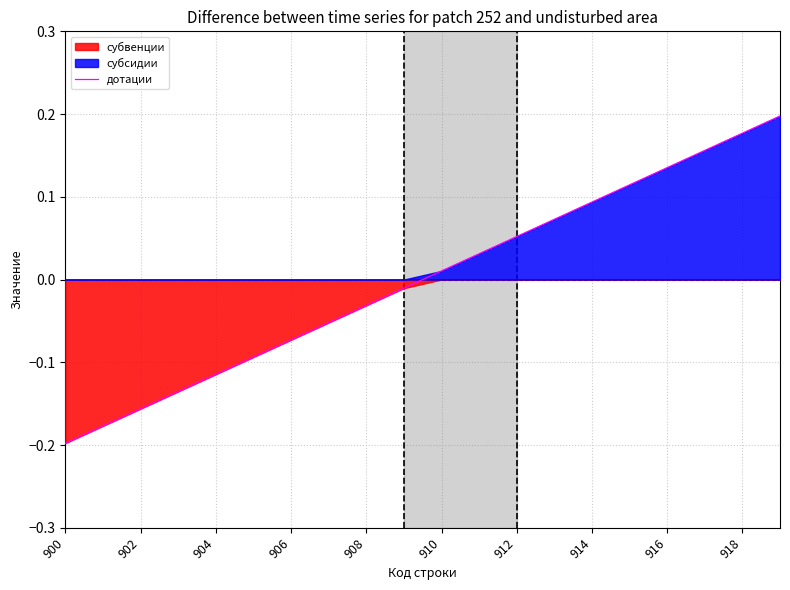

At which label does дотации first exceed 0?

910